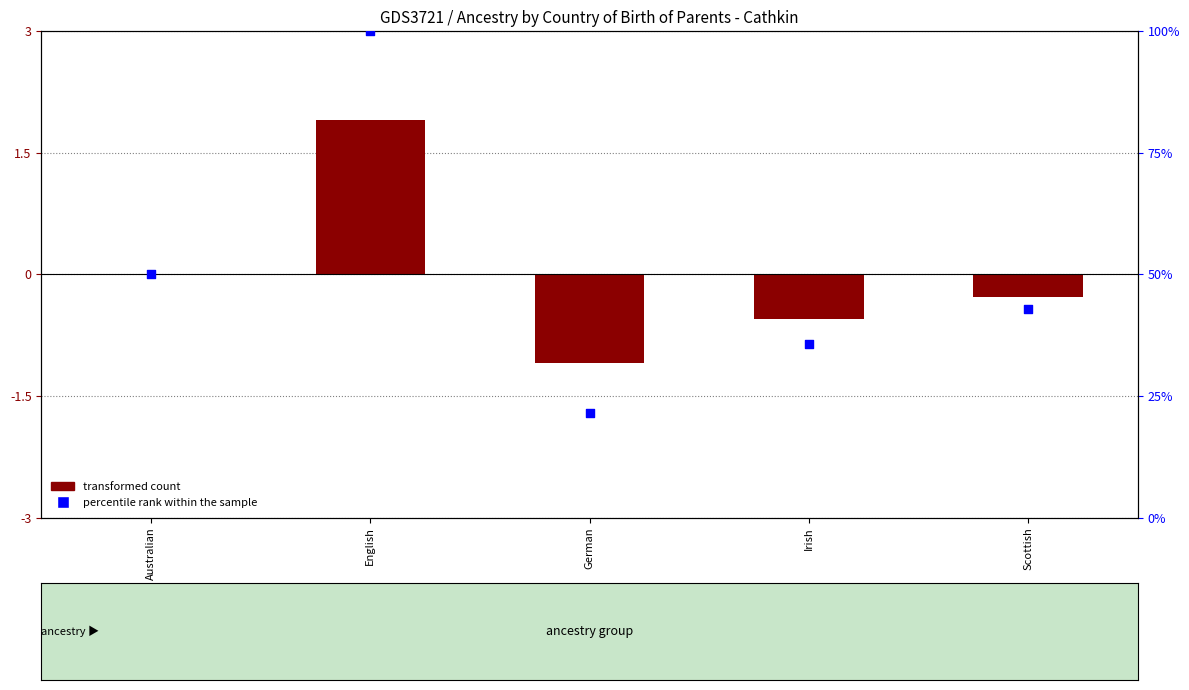

What is the total value across all series at Irish?

35.2